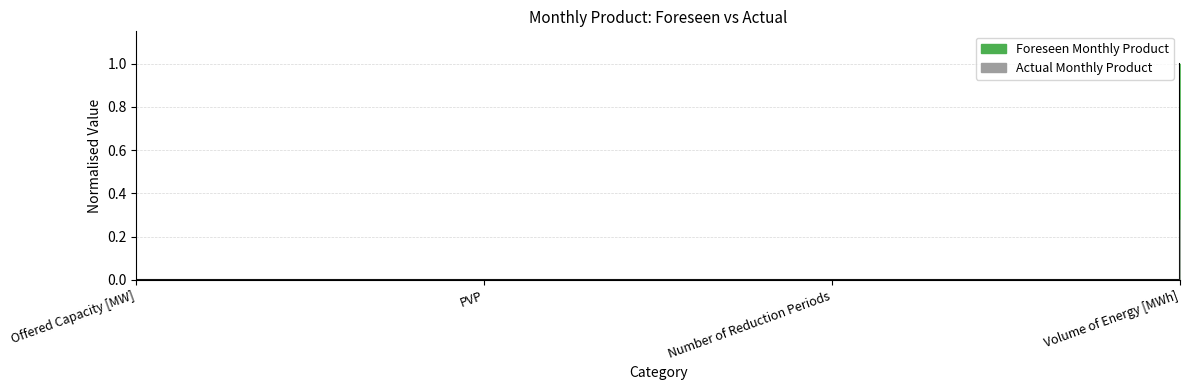

Does the chart have visible grid lines?

Yes